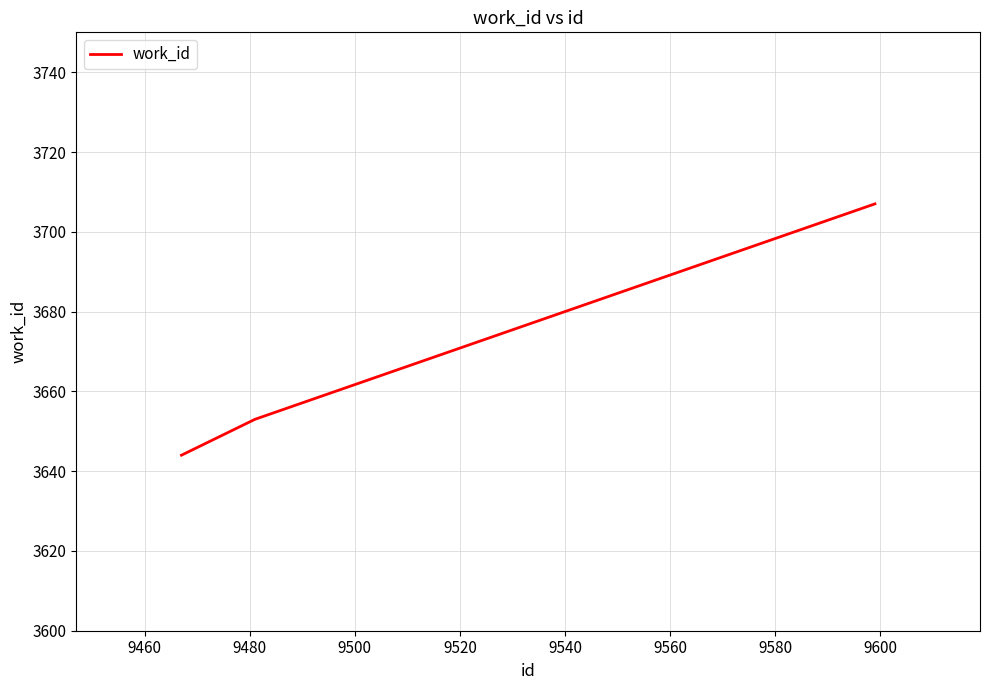

What is the average value?

3668